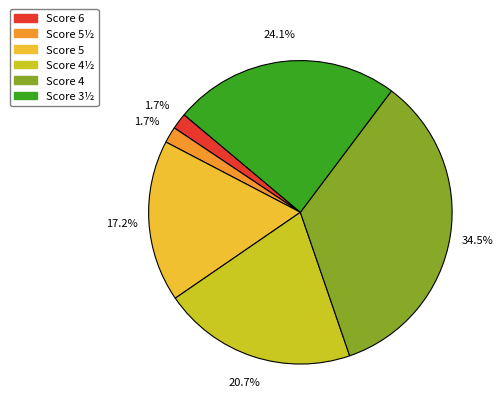

Count the number of slices in the pie.

6